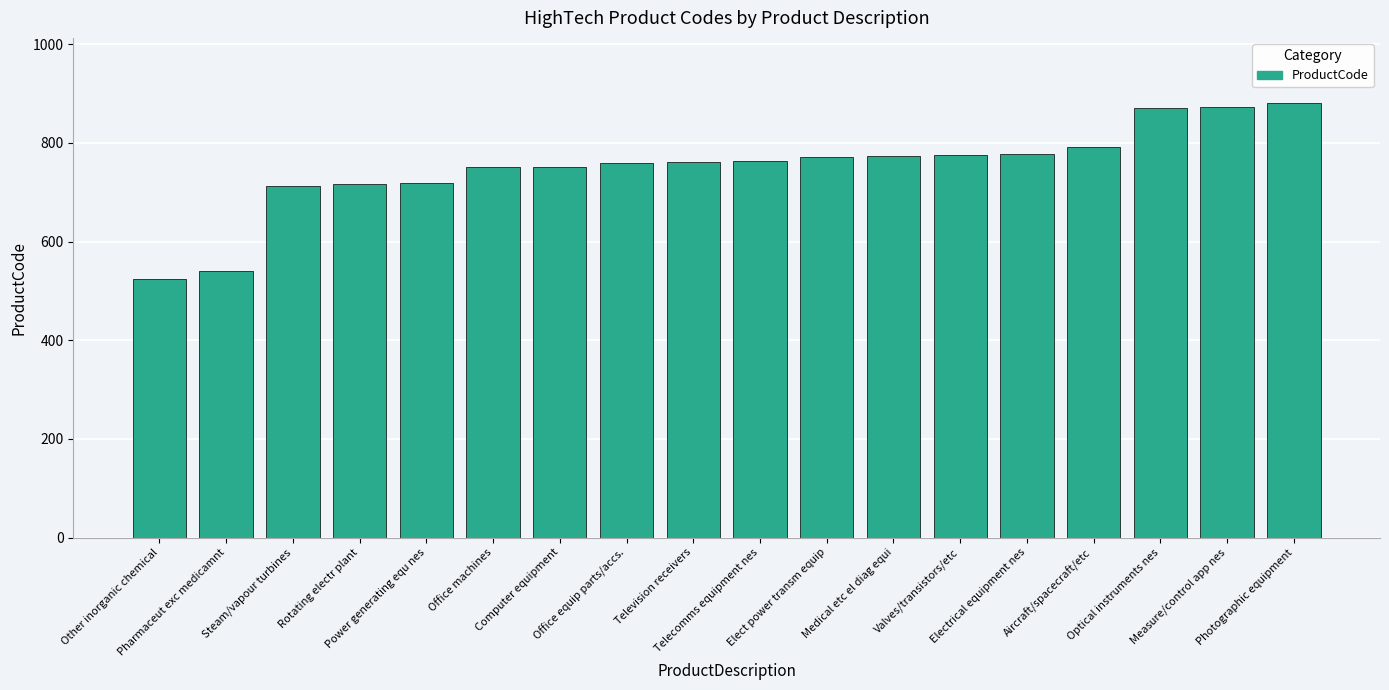

What is the maximum value shown in the chart?

881